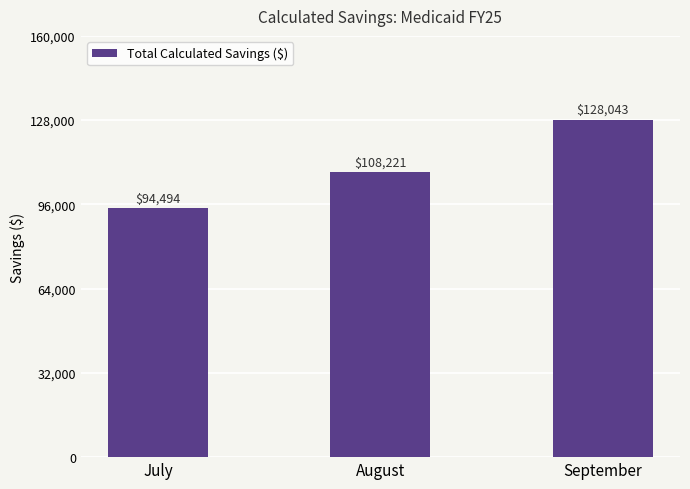

What is the ratio of the value at September to the value at July?

1.4